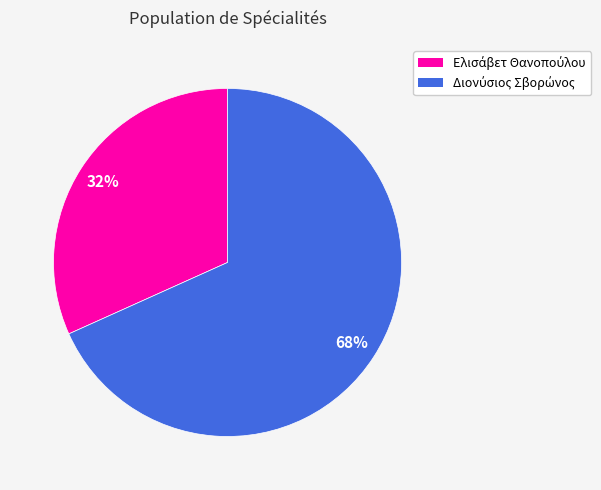

To the nearest percent, what is the average slice percentage?

50%